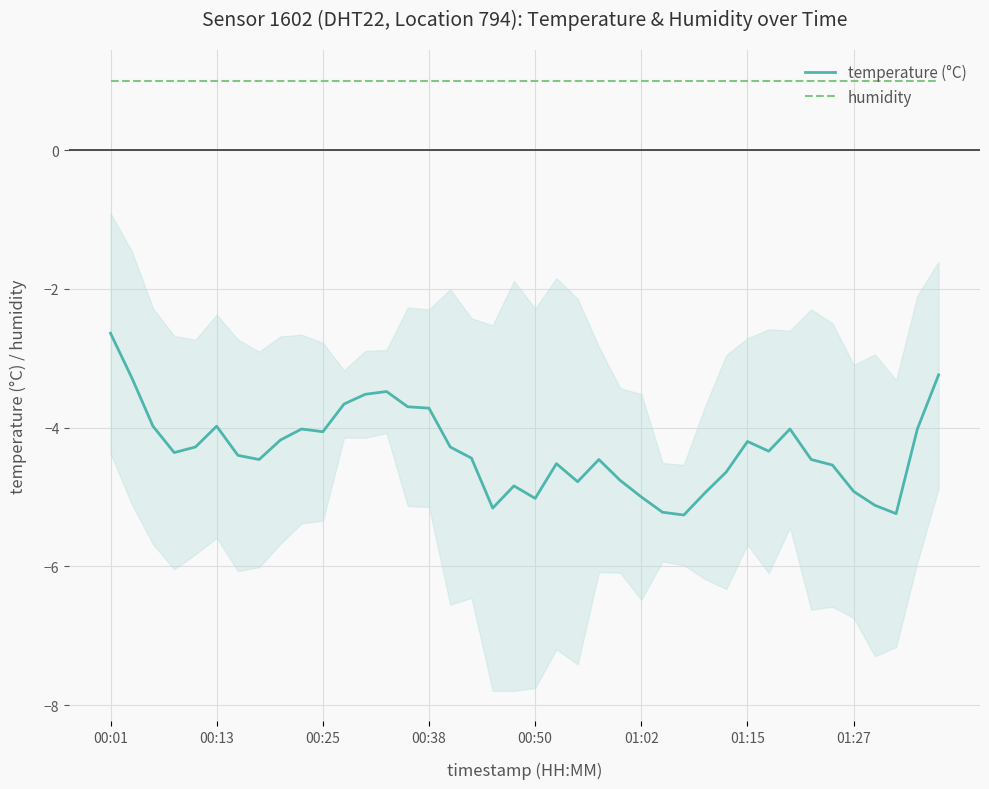

Reading left to right, what are all the values shown in this chart?

temperature (°C): -2.6	-3.3	-4.0	-4.4	-4.3	-4.0	-4.4	-4.5	-4.2	-4.0	-4.1	-3.7	-3.5	-3.5	-3.7	-3.7	-4.3	-4.4	-5.2	-4.8	-5.0	-4.5	-4.8	-4.5	-4.8	-5.0	-5.2	-5.3	-4.9	-4.6	-4.2	-4.3	-4.0	-4.5	-4.5	-4.9	-5.1	-5.2	-4.0	-3.2
humidity: 1.0	1.0	1.0	1.0	1.0	1.0	1.0	1.0	1.0	1.0	1.0	1.0	1.0	1.0	1.0	1.0	1.0	1.0	1.0	1.0	1.0	1.0	1.0	1.0	1.0	1.0	1.0	1.0	1.0	1.0	1.0	1.0	1.0	1.0	1.0	1.0	1.0	1.0	1.0	1.0